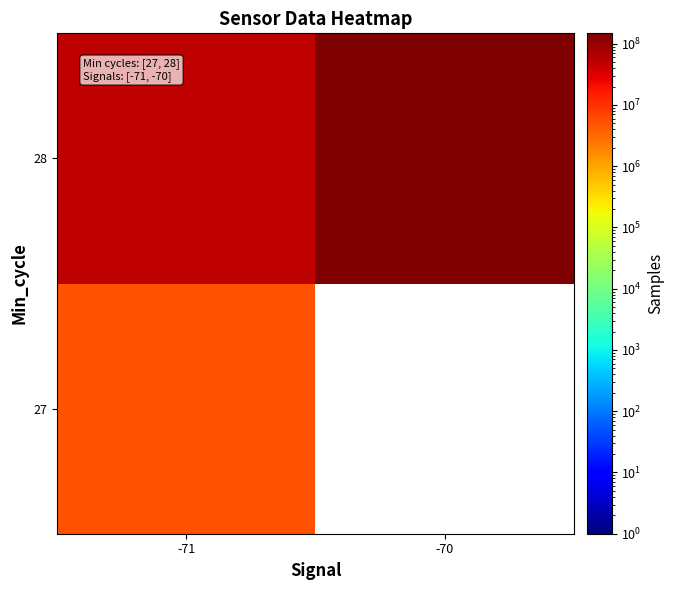

At which category does the chart reach its minimum across all series?

-71